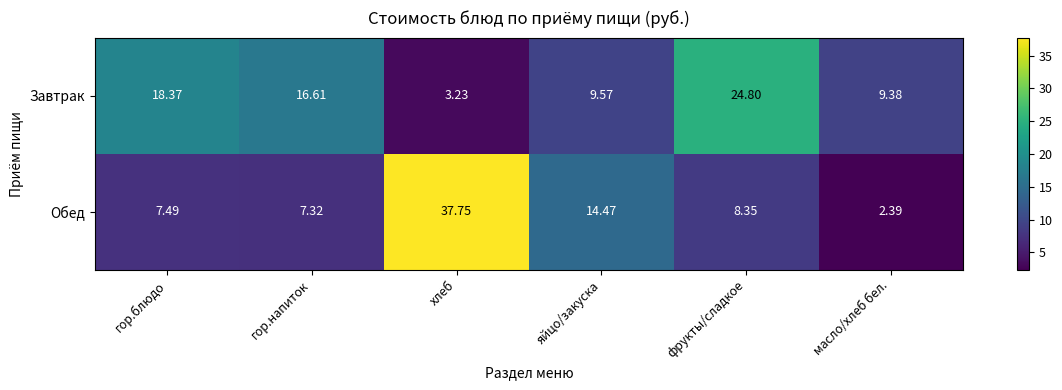

Where does the Обед series first go above 8?

хлеб